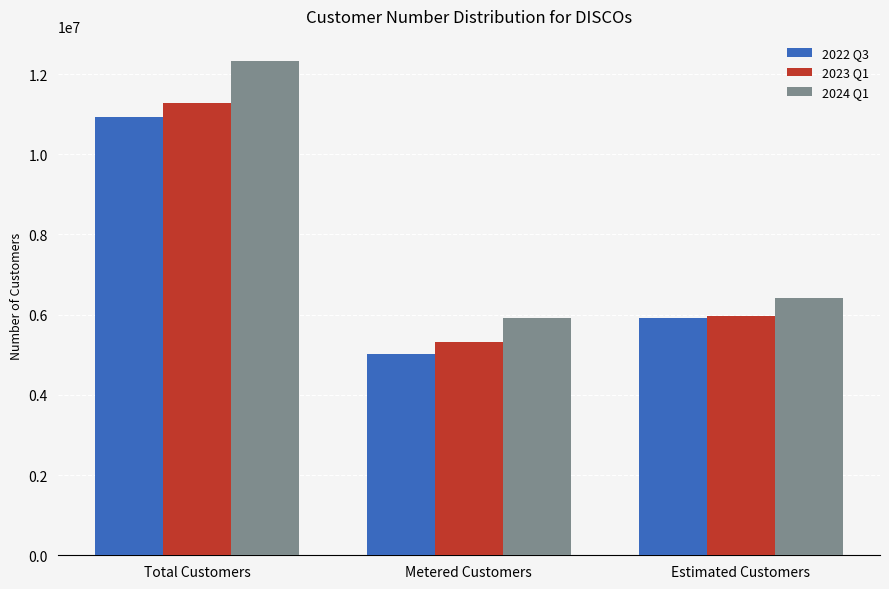

What is the average value of the 2024 Q1 series?

8222666